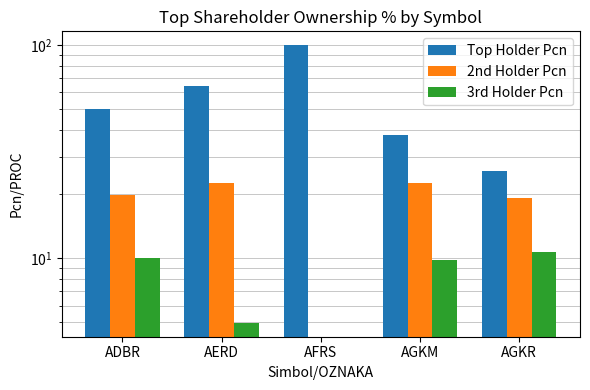

What is the sum of the Top Holder Pcn values at AGKM and ADBR?

88.0